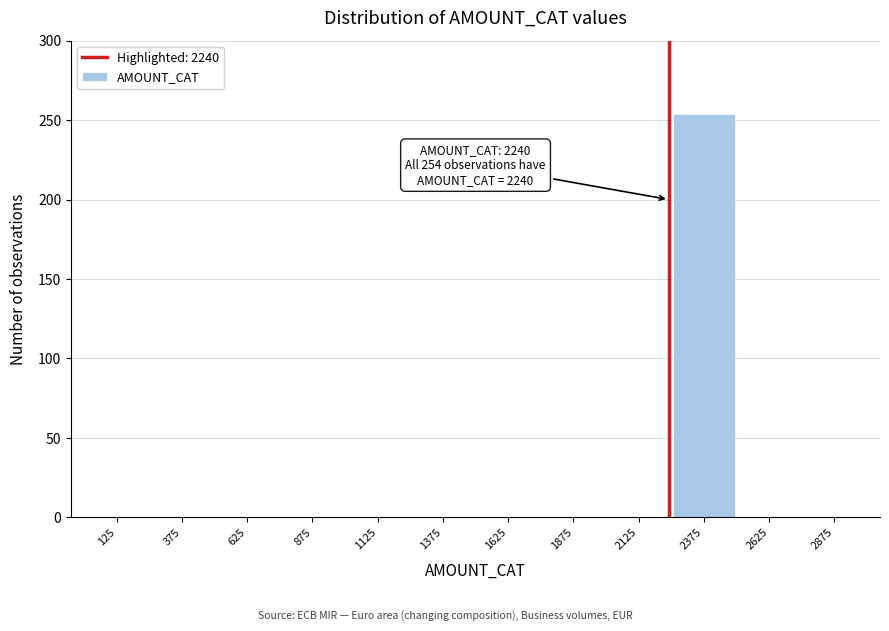

Reading left to right, list all the values displayed in this chart.

125=0	375=0	625=0	875=0	1125=0	1375=0	1625=0	1875=0	2125=0	2375=254	2625=0	2875=0